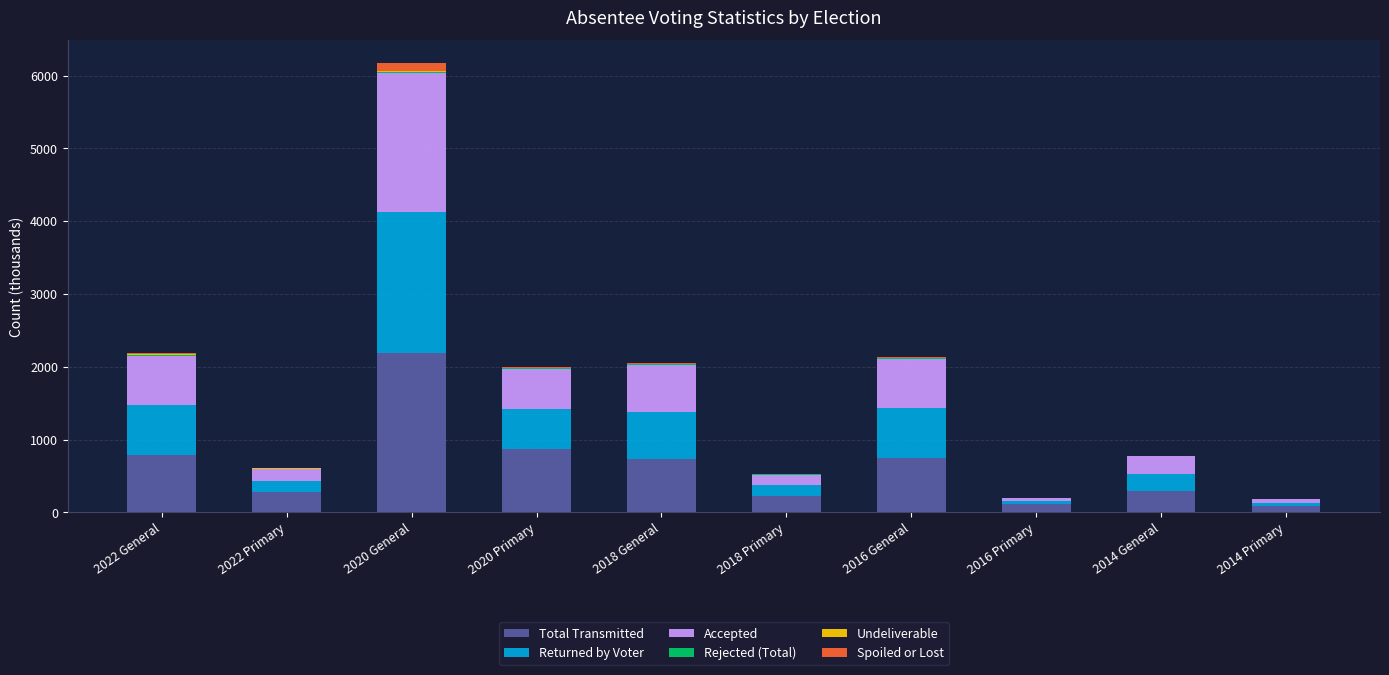

Which category has the highest value in the Total Transmitted series?

2020 General